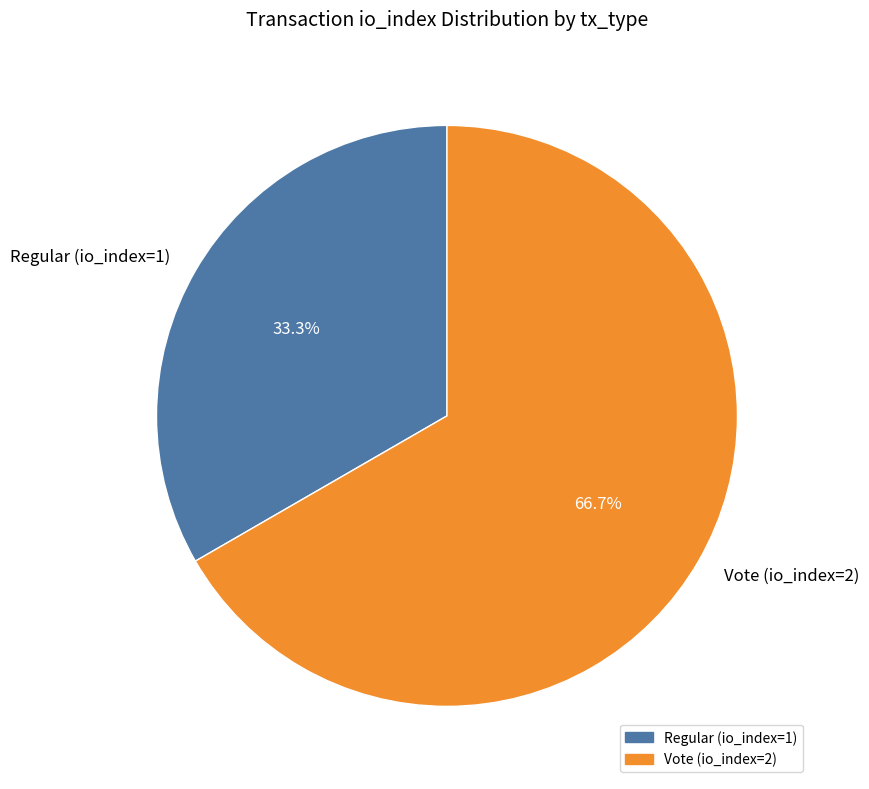

Which category has the smallest portion of the pie?

Regular (io_index=1)